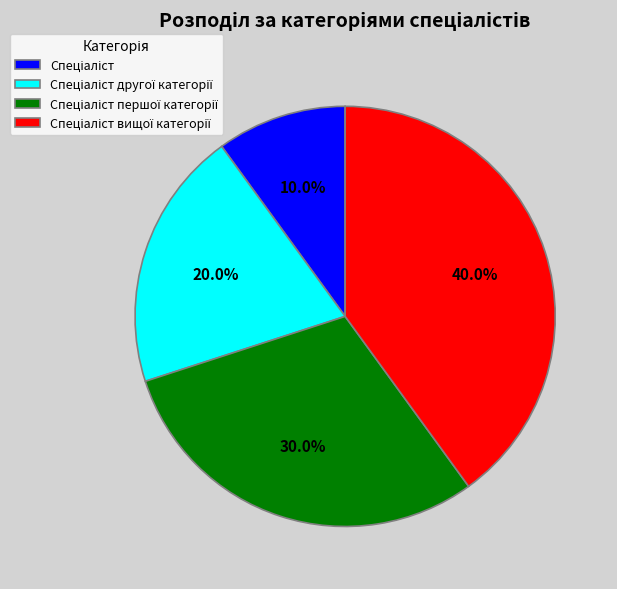

Is there a majority slice in this chart?

No